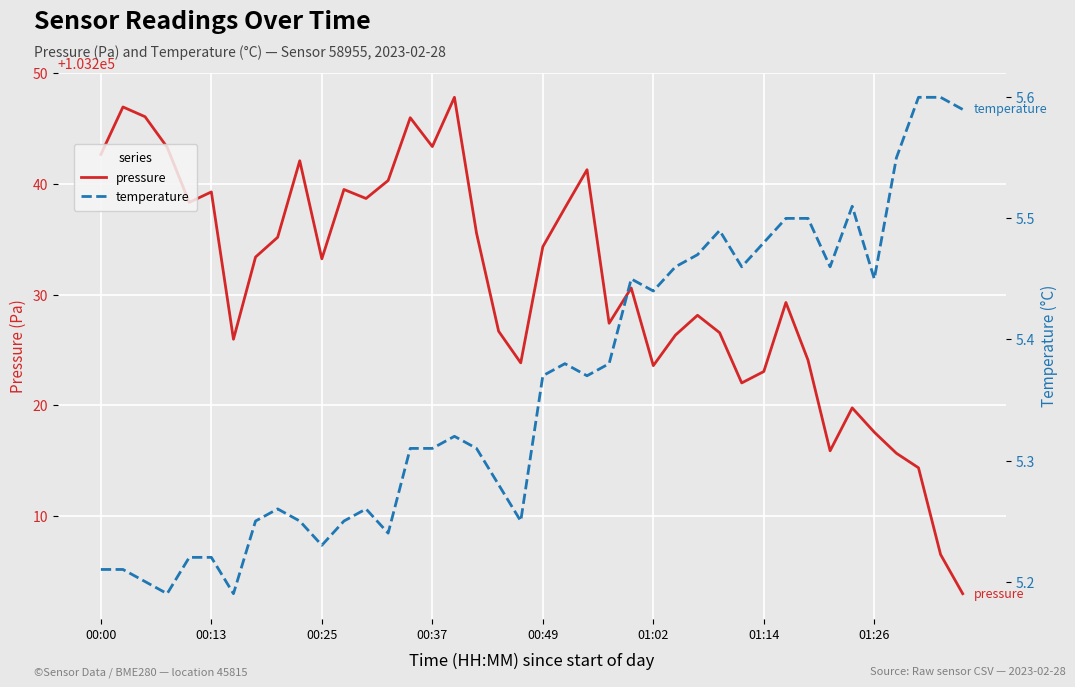

Is it true that pressure equals 103234.3 at 00:49?

True